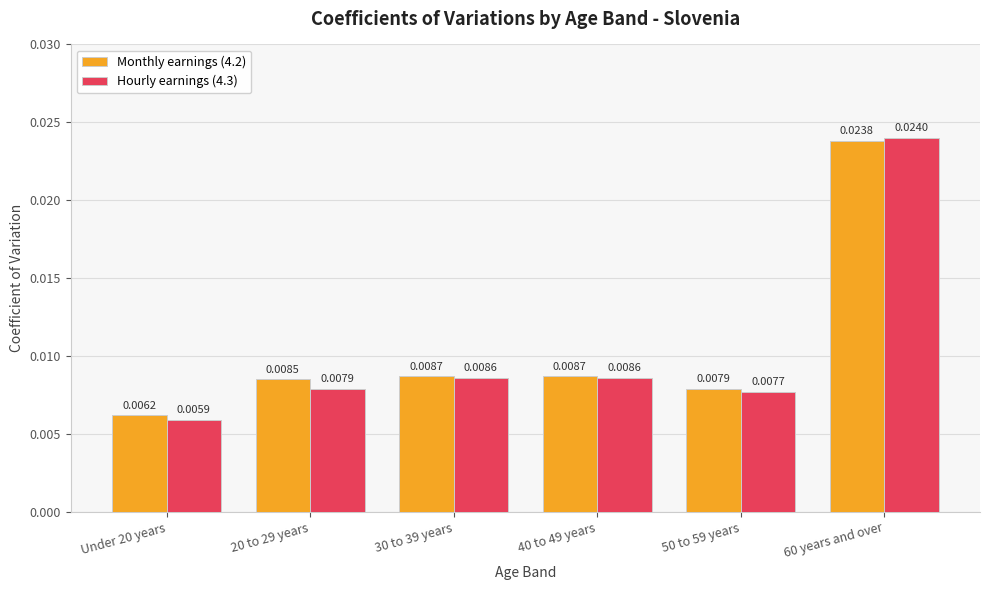

Between 50 to 59 years and 60 years and over, which series saw the biggest shift?

Hourly earnings (4.3)